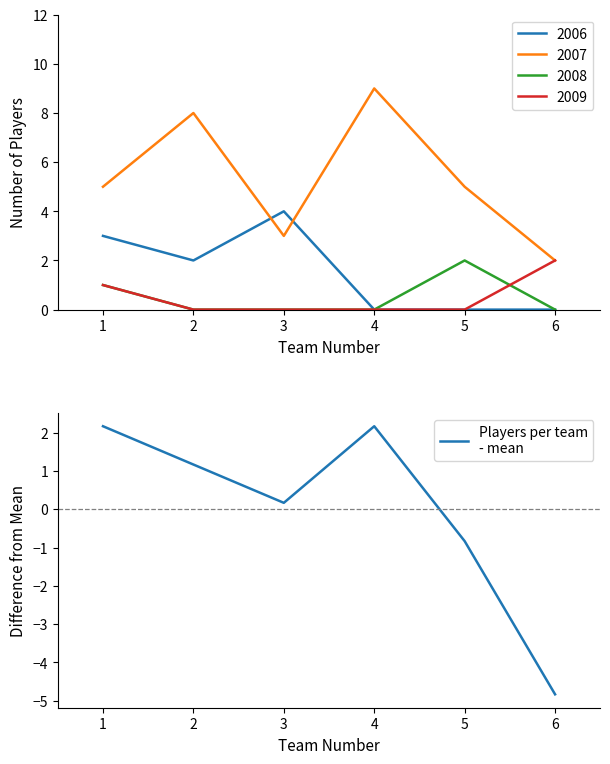

At which label does the data first exceed 1?

1